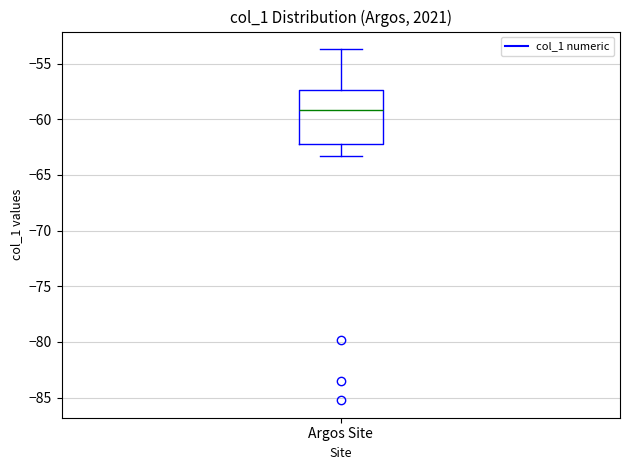

Where is the upper edge of the box for Argos Site on the y-axis? The values are not printed on the chart, so give them approximately, as read against the axis.

-57.5